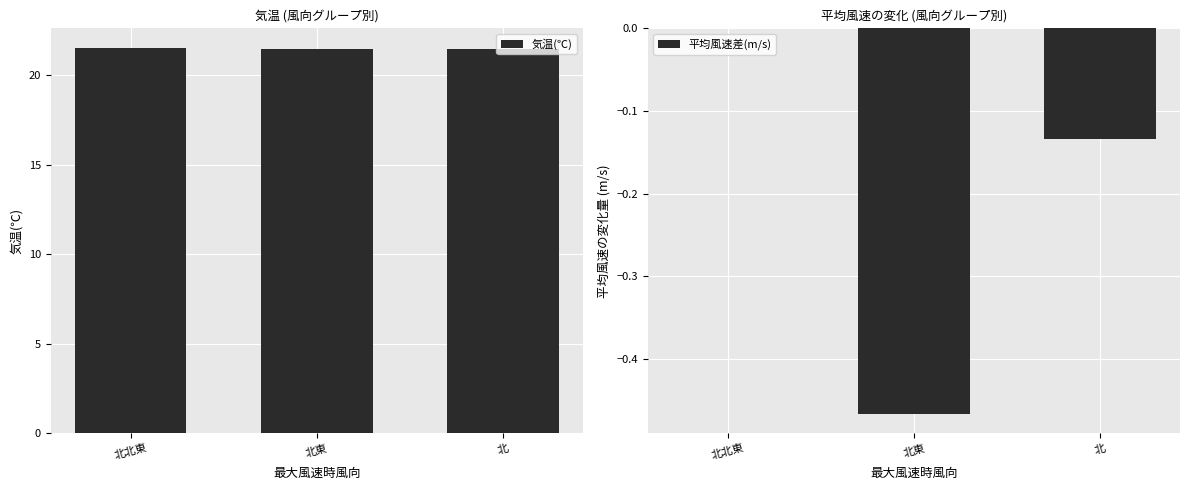

What is the smallest value displayed?

-0.5